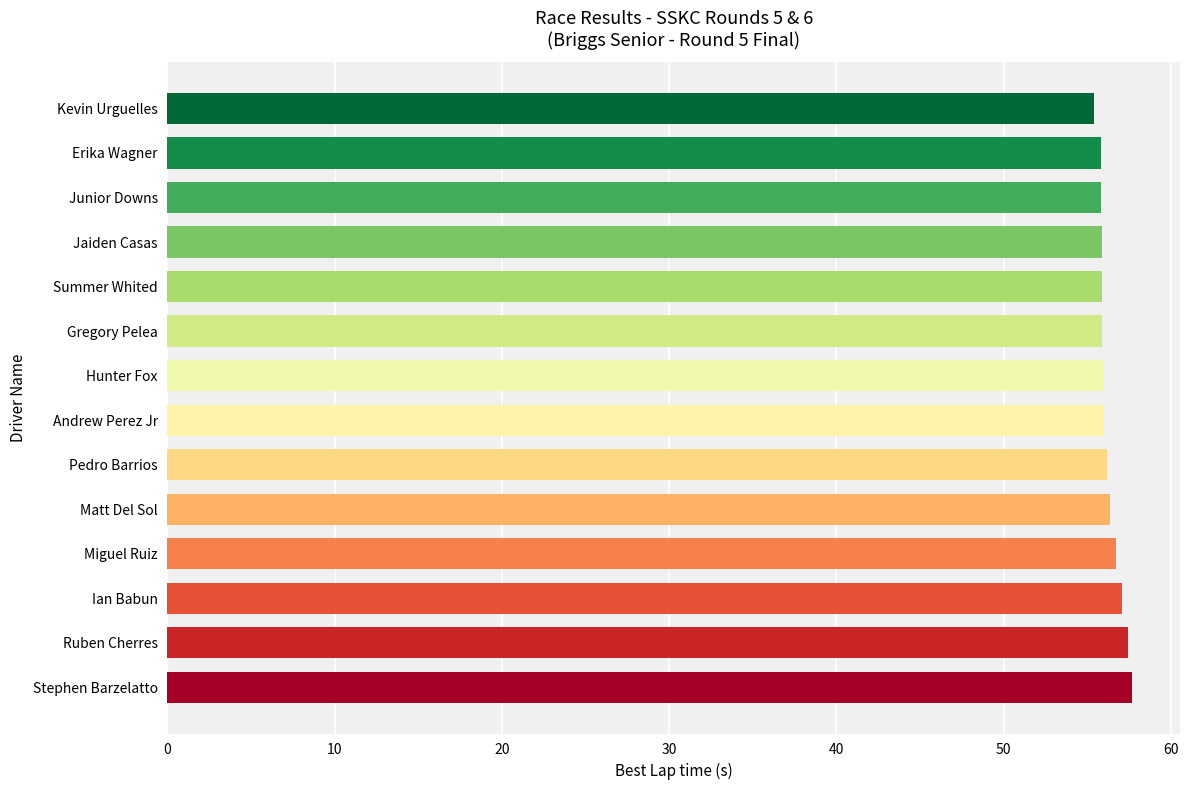

What is the sum of the values at Summer Whited and Ian Babun?

113.0